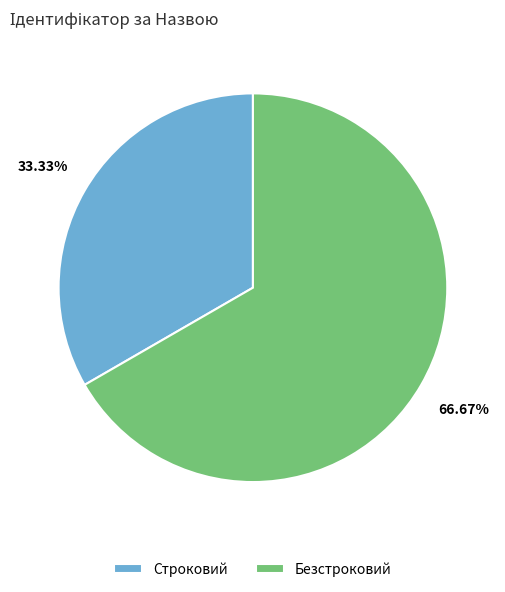

To the nearest percent, what is the average slice percentage?

50%